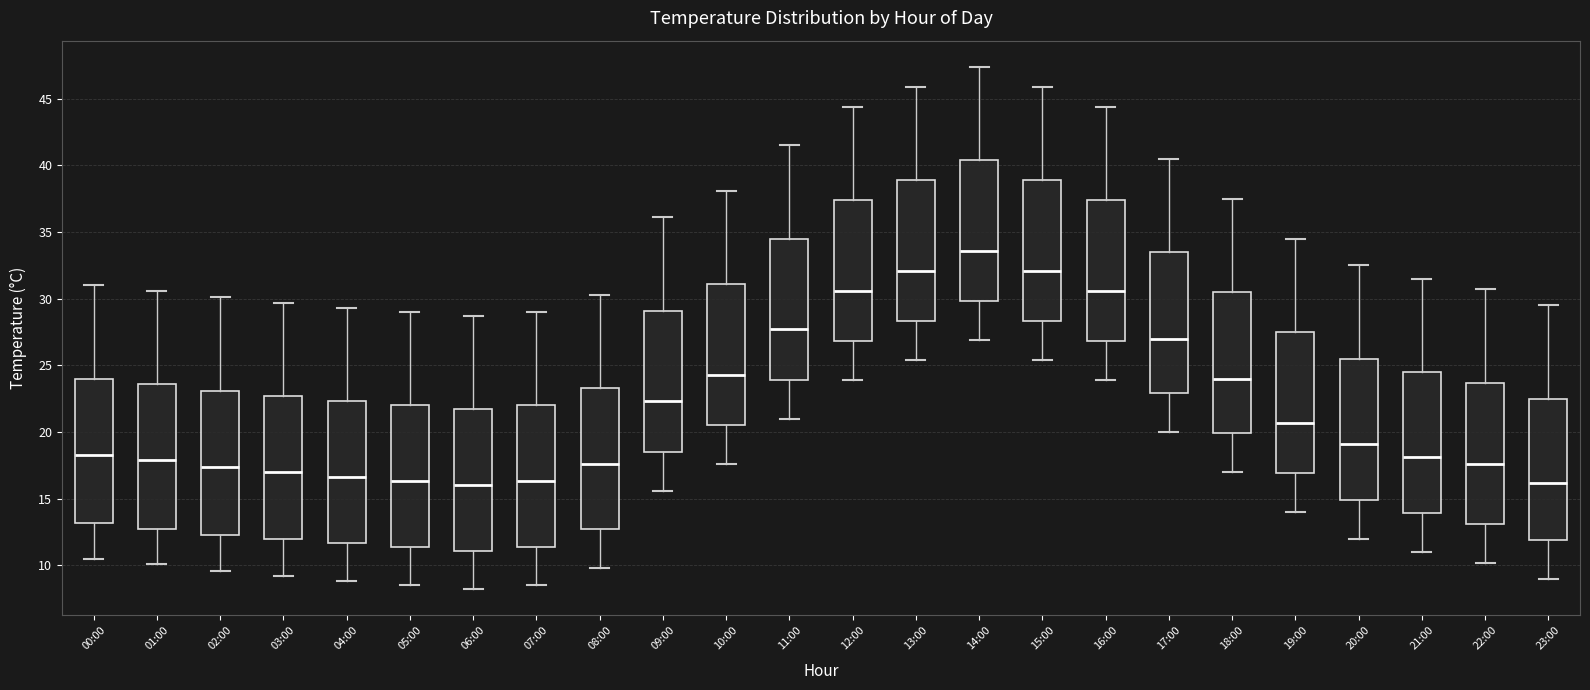

Where does the median line of the box for 00:00 sit on the y-axis? The values are not printed on the chart, so give them approximately, as read against the axis.

18.5